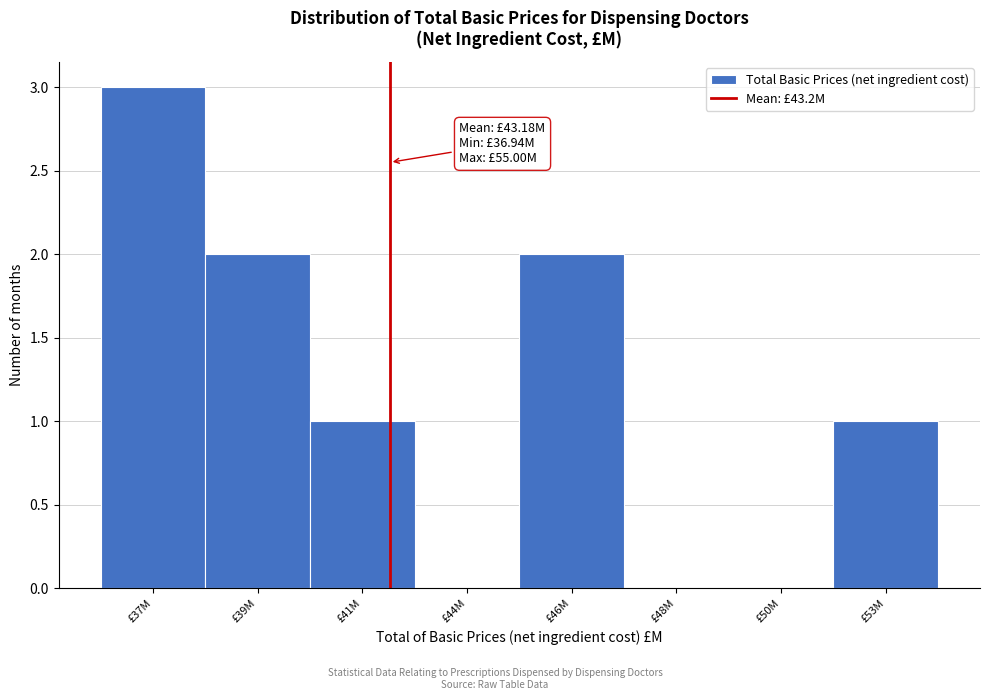

Reading right to left, what are all the values shown in this chart?

£53M=1	£50M=0	£48M=0	£46M=2	£44M=0	£41M=1	£39M=2	£37M=3